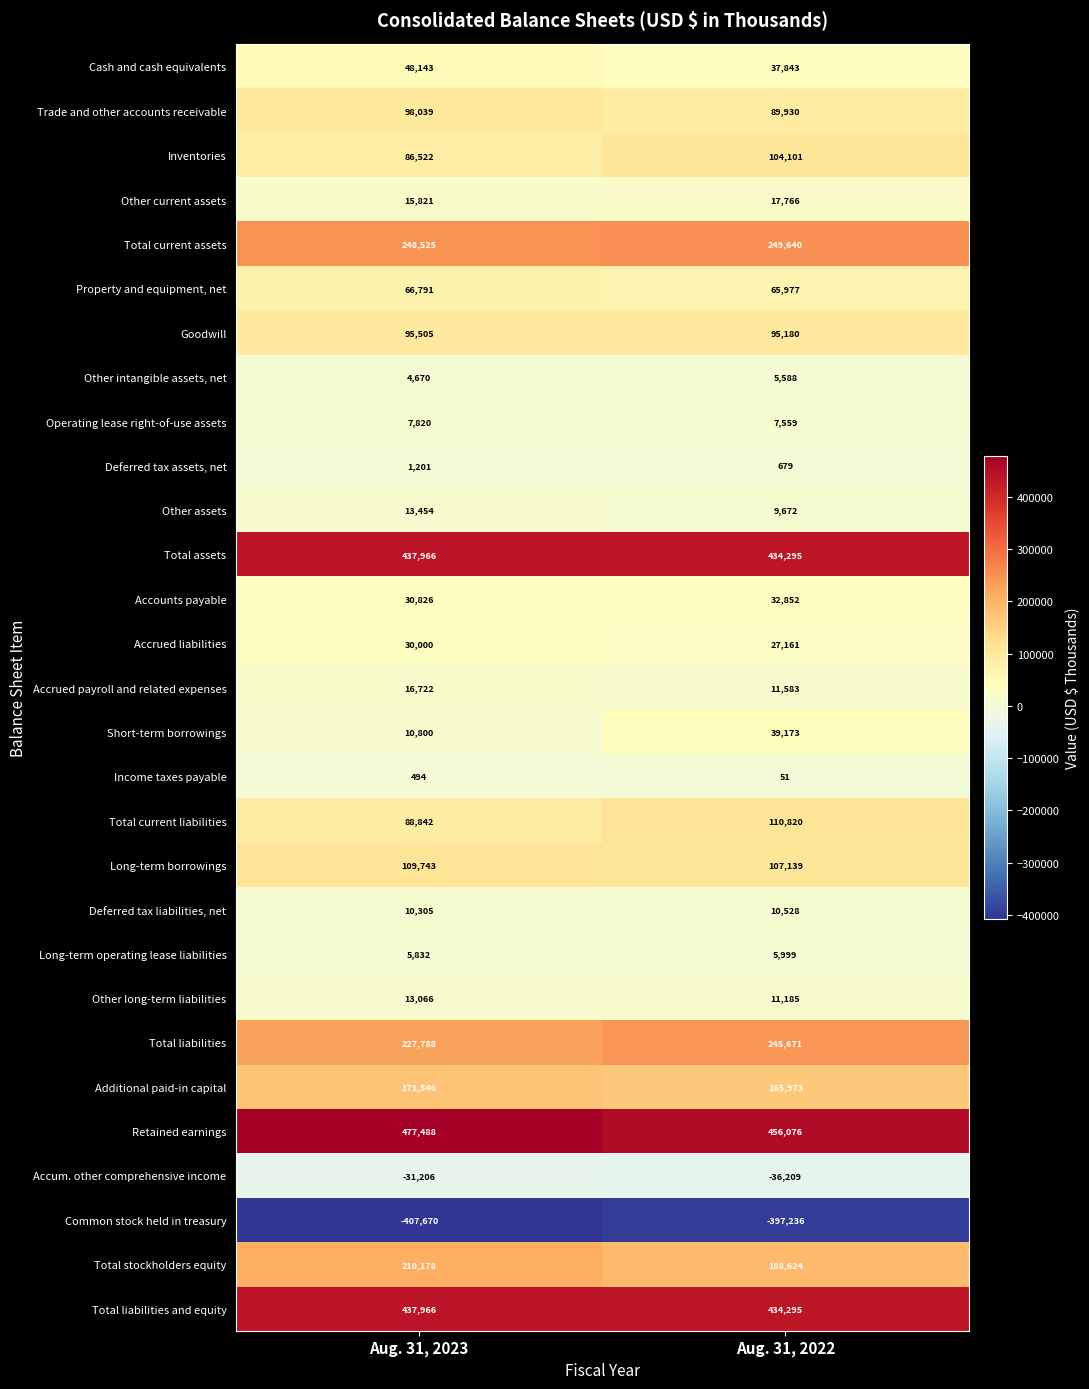

Which series has the largest range (max minus min)?

Short-term borrowings